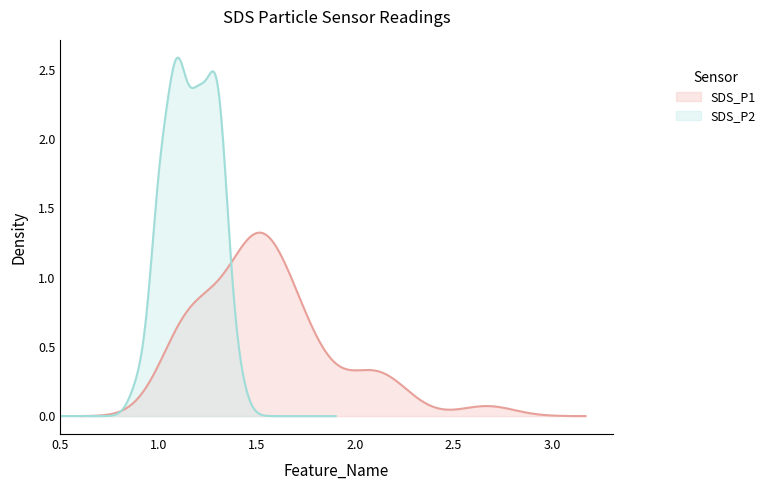

What is the value of the SDS_P1 point at the 32nd from the left?

1.5